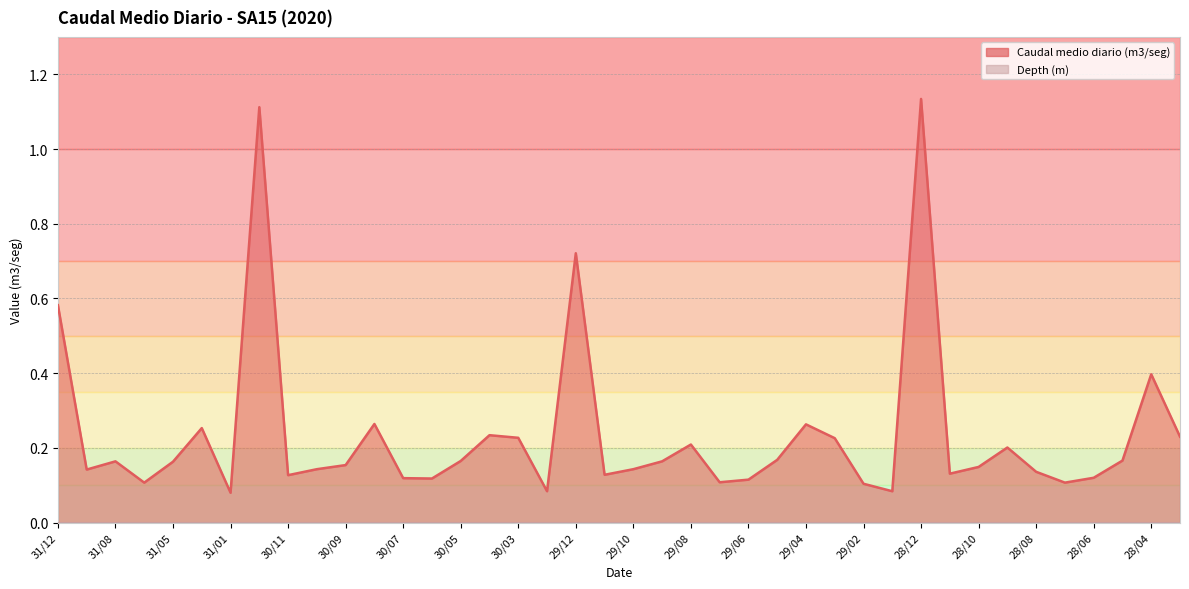

What is the difference between the second highest and minimum values?

1.0